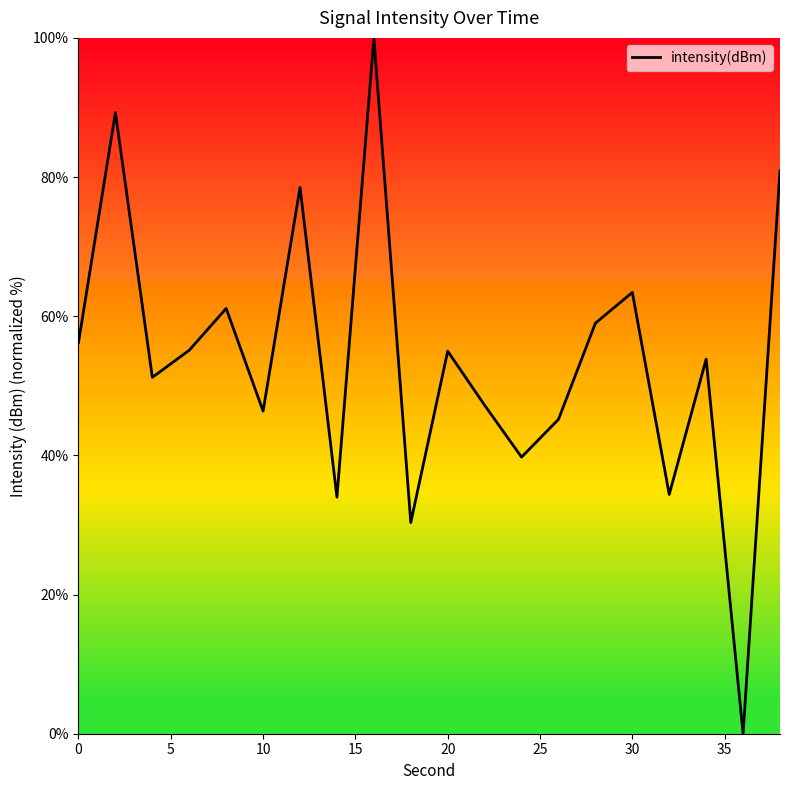

What is the difference between the maximum and minimum values?

100.0